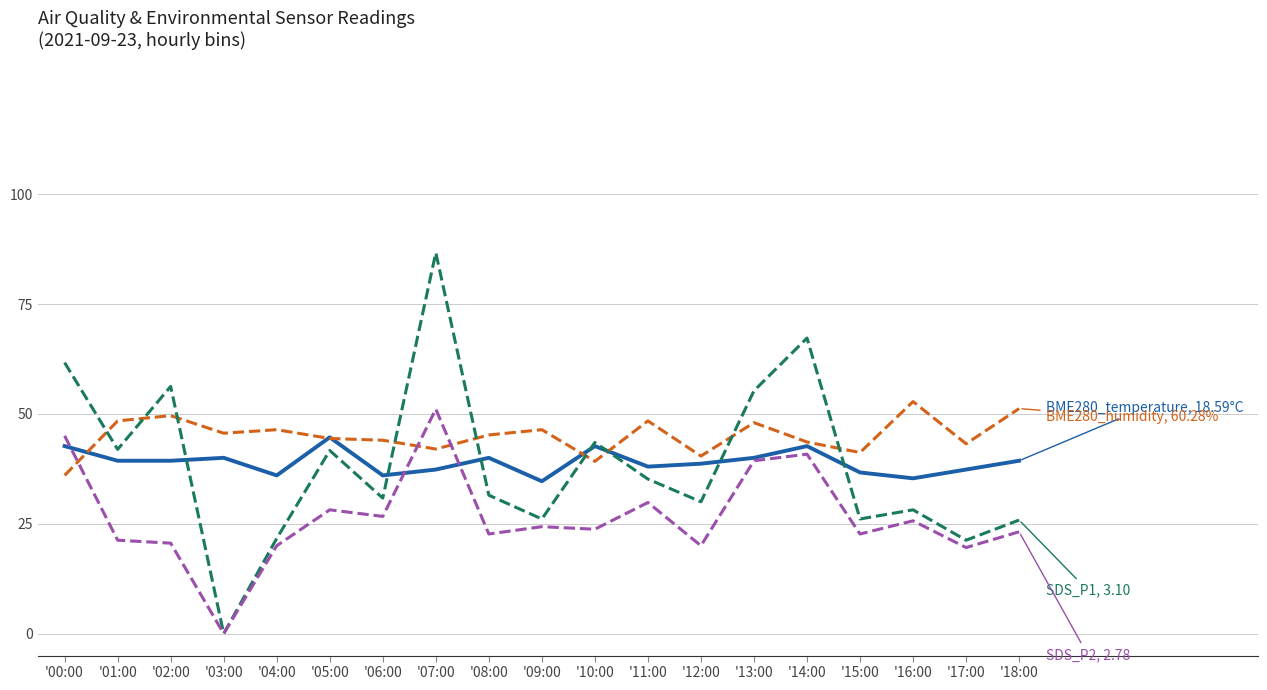

What is the difference between the highest and lowest values at '12:00?

20.4